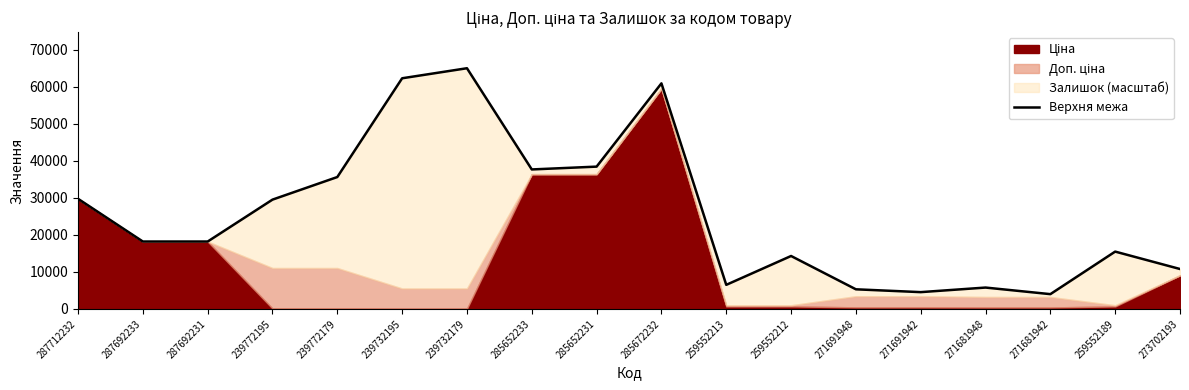

What position from the right is 271681948?

4